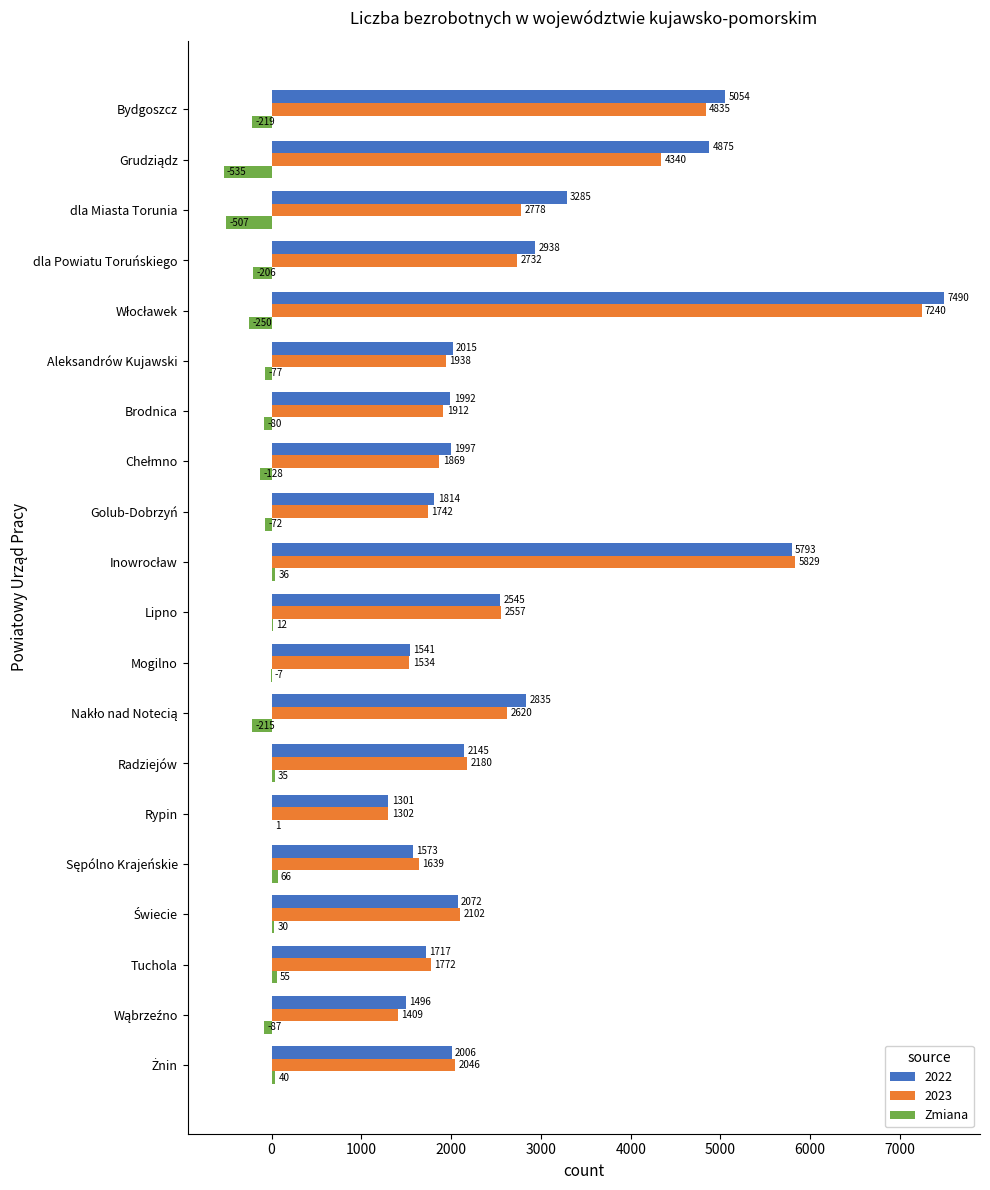

Which series changed the most between Aleksandrów Kujawski and Tuchola?

2022